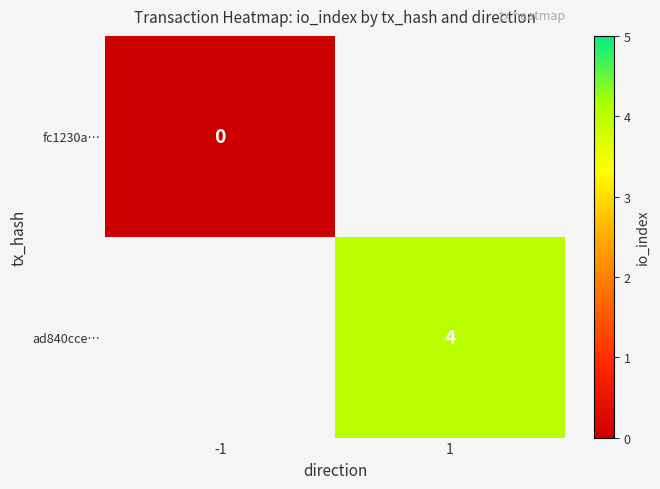

True or false: ad840cce… has a value of 4 at 1.

True